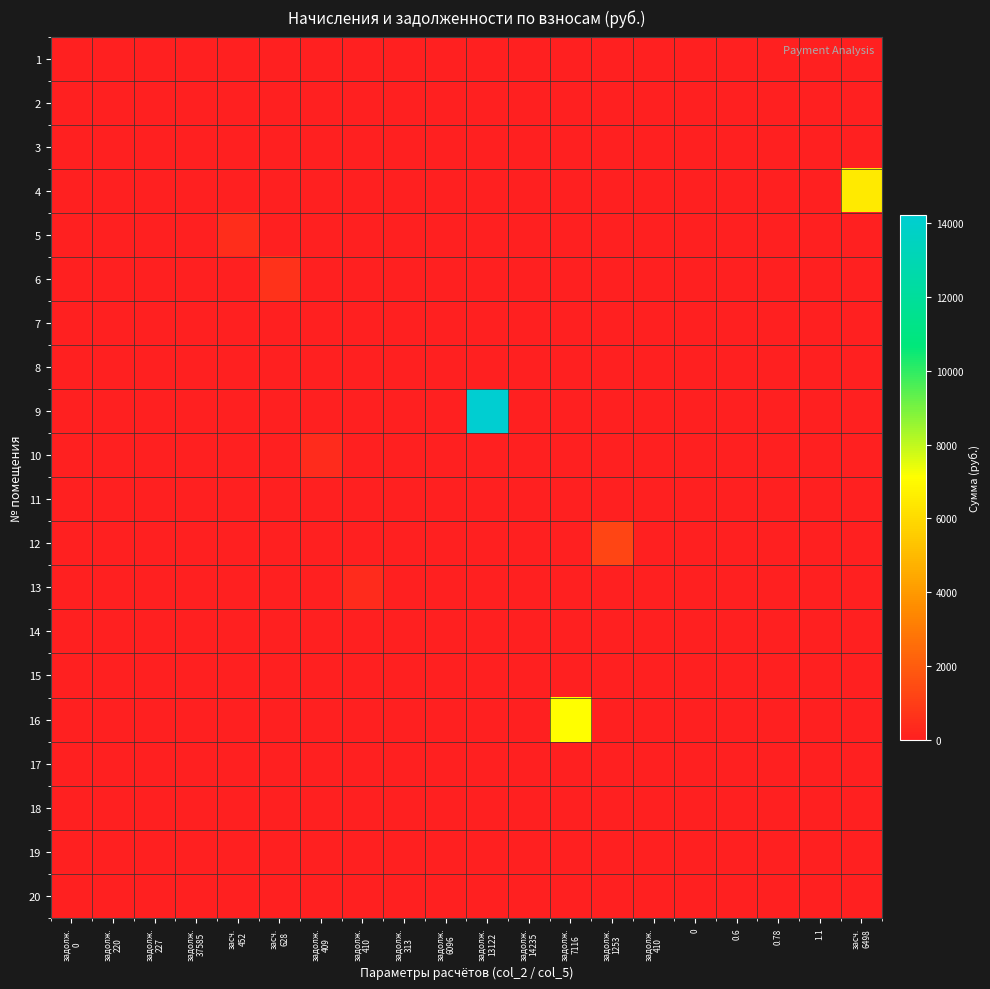

At which category does the chart reach its peak across all series?

задолж.
13122